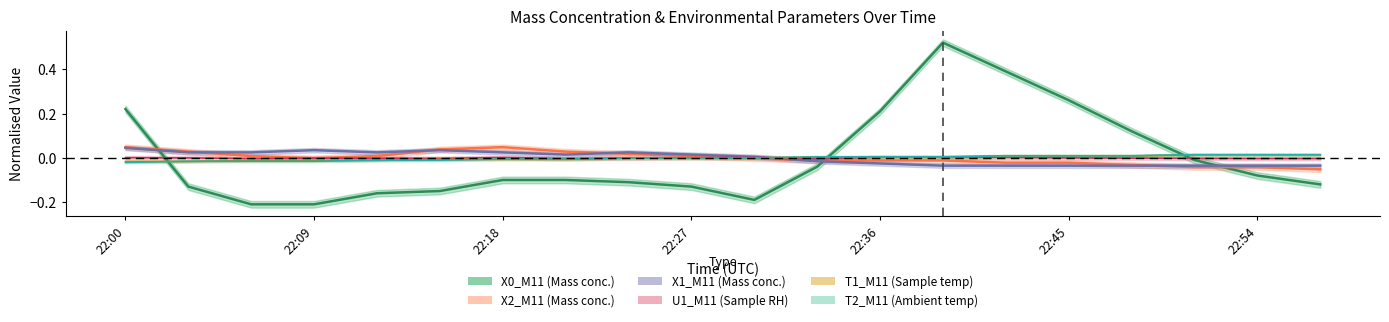

At 22:21, list the series in order from smallest to largest.

X0_M11, T1_M11, T2_M11, U1_M11, X1_M11, X2_M11